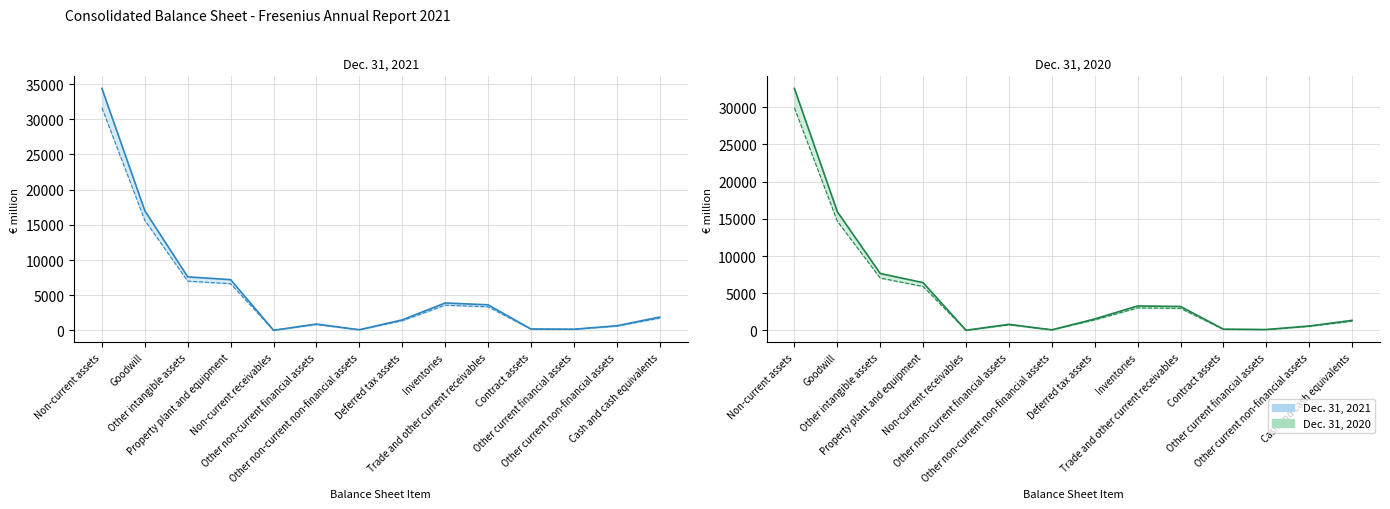

Reading right to left, what are all the values shown in this chart?

Dec. 31, 2021 (upper): Cash and cash equivalents=1899	Other current non-financial assets=663	Other current financial assets=174	Contract assets=207	Trade and other current receivables=3646	Inventories=3900	Deferred tax assets=1502	Other non-current non-financial assets=95	Other non-current financial assets=911	Non-current receivables=25	Property plant and equipment=7217	Other intangible assets=7612	Goodwill=17004	Non-current assets=34380
Dec. 31, 2020 (upper): Cash and cash equivalents=1355	Other current non-financial assets=597	Other current financial assets=125	Contract assets=169	Trade and other current receivables=3221	Inventories=3294	Deferred tax assets=1543	Other non-current non-financial assets=81	Other non-current financial assets=822	Non-current receivables=25	Property plant and equipment=6421	Other intangible assets=7653	Goodwill=15959	Non-current assets=32516